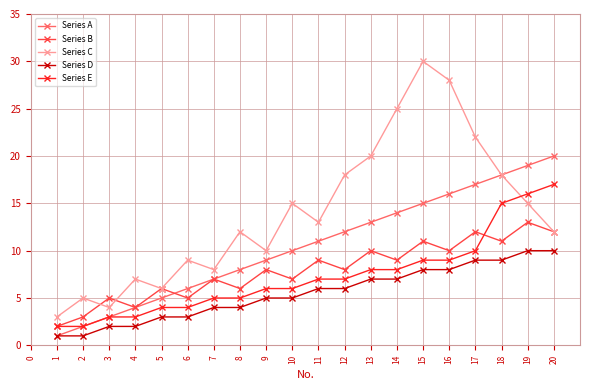

Is the value of Series A at 19 greater than the value of Series E at 17?

Yes